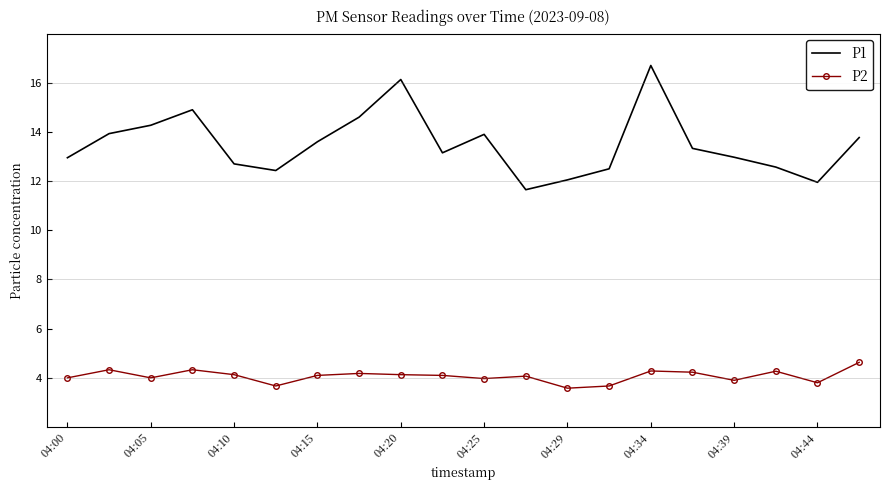

Which series has the largest total across all categories?

P1